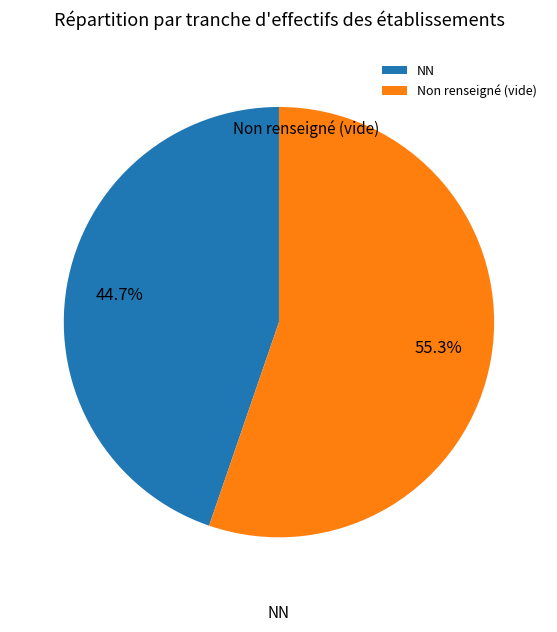

Between NN and Non renseigné (vide), which is larger?

Non renseigné (vide)